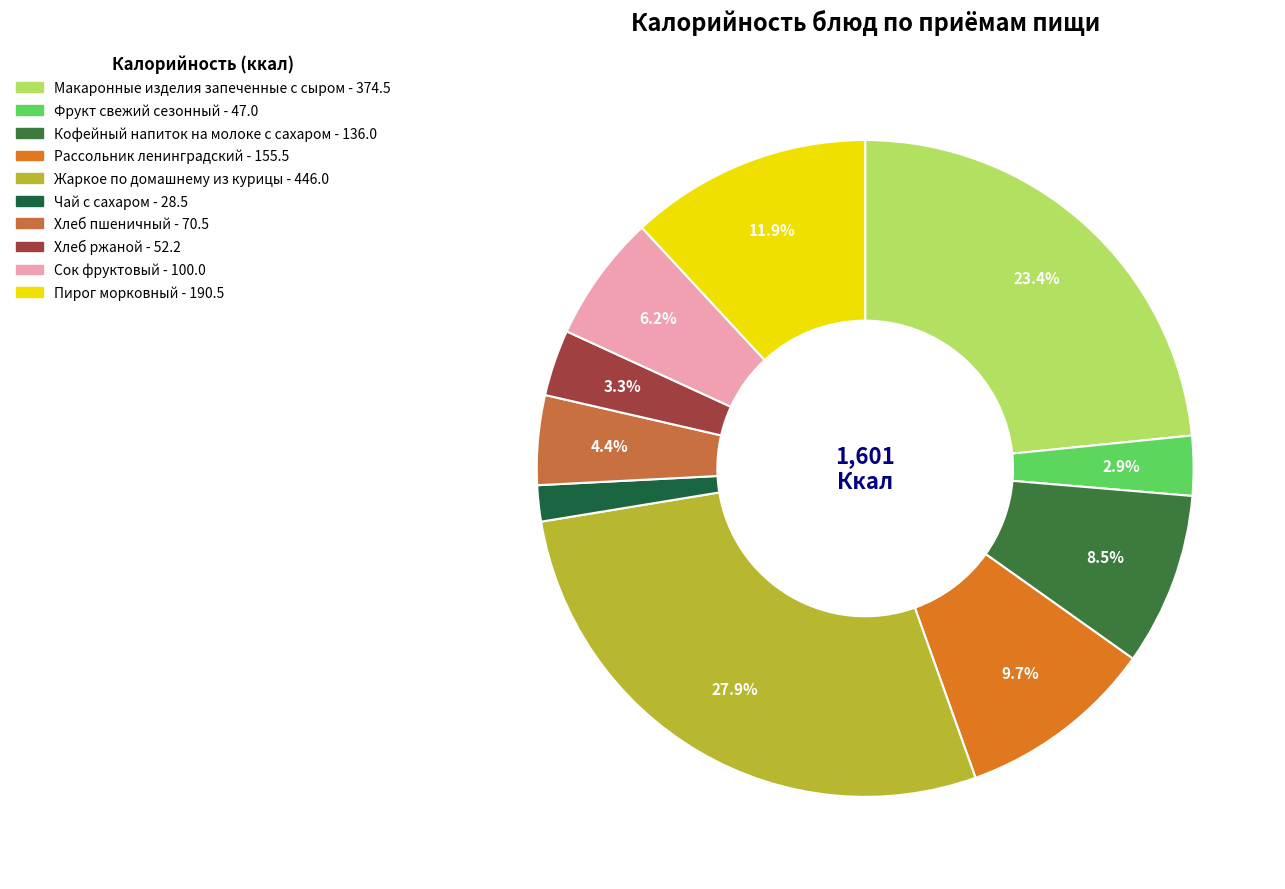

To the nearest percent, what is the average slice percentage?

10%